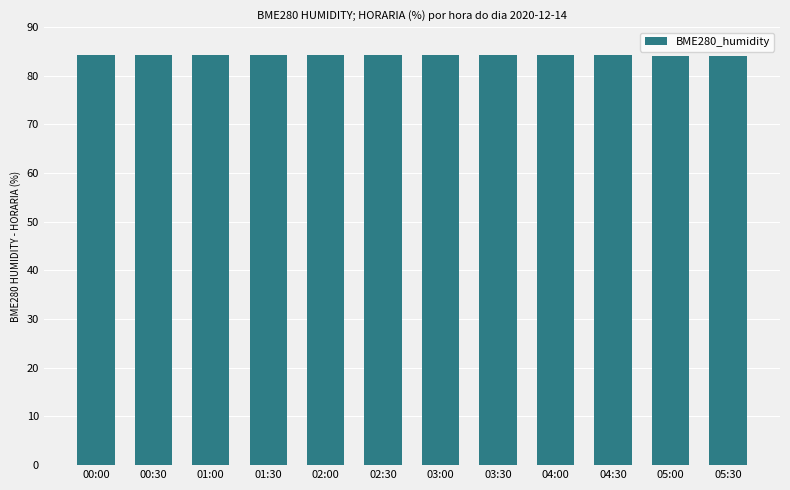

What is the ratio of the value at 03:30 to the value at 01:00?

1.0